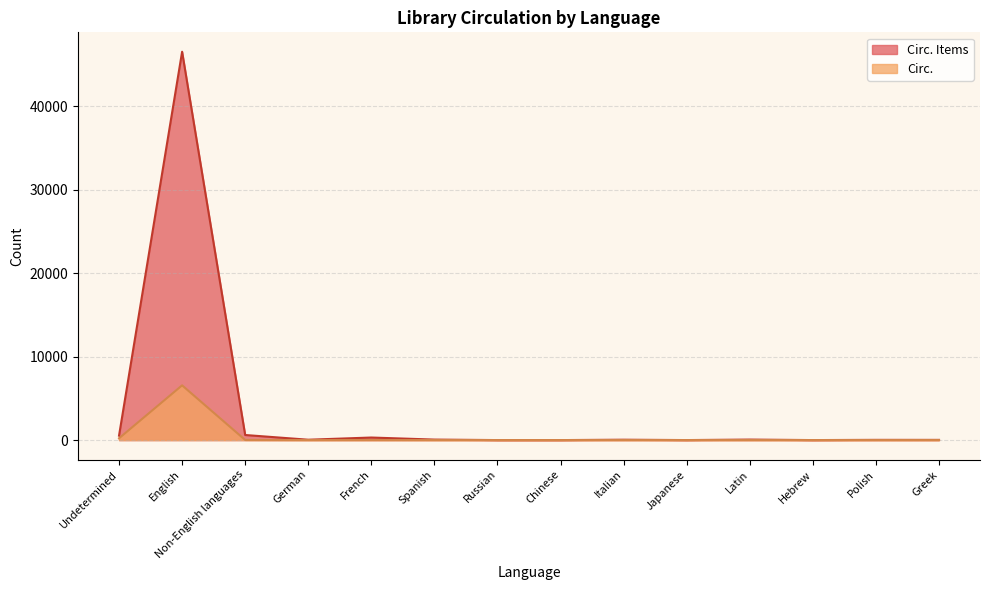

Where does the Circ. series first go above 1?

Undetermined